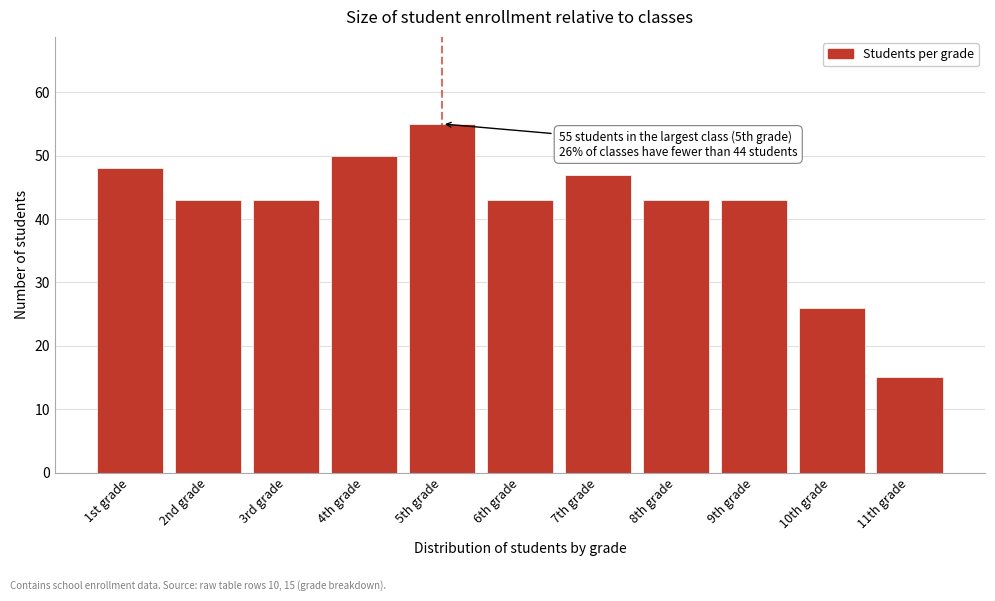

Reading left to right, transcribe all the data shown in this chart.

48	43	43	50	55	43	47	43	43	26	15